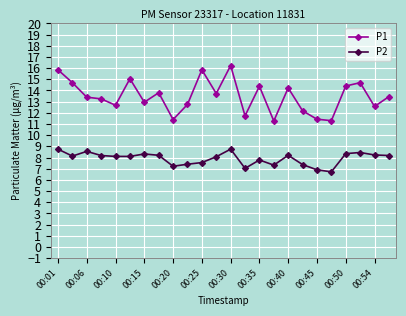

List the series in order of their overall mean, lowest first.

P2, P1